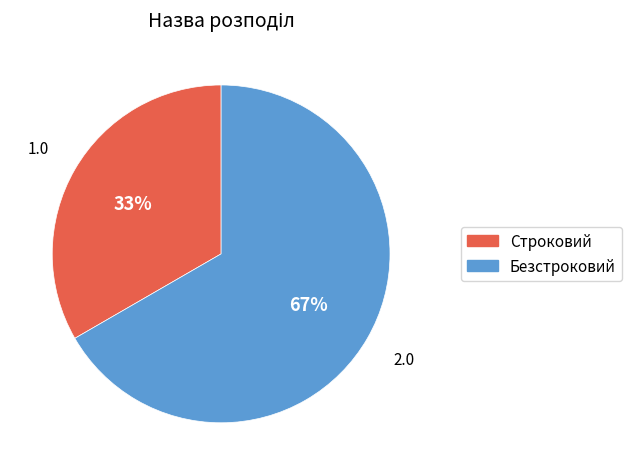

Which has a higher value, Безстроковий or Строковий?

Безстроковий